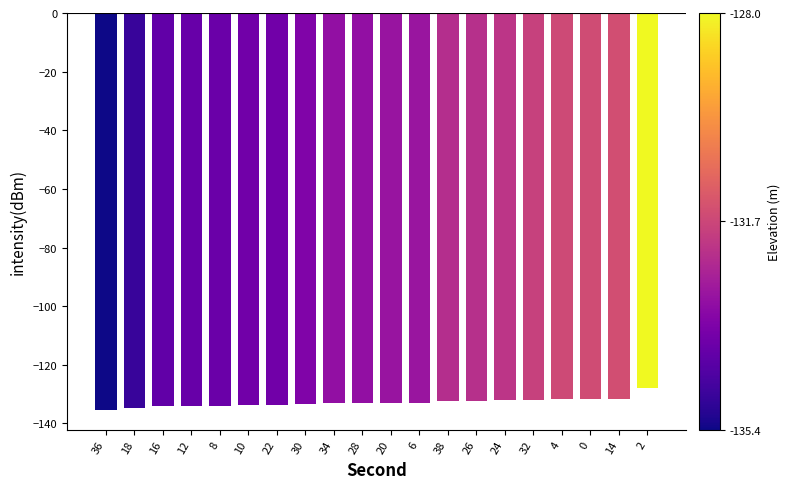

What is the value of the 14th bar from the left?

-132.3